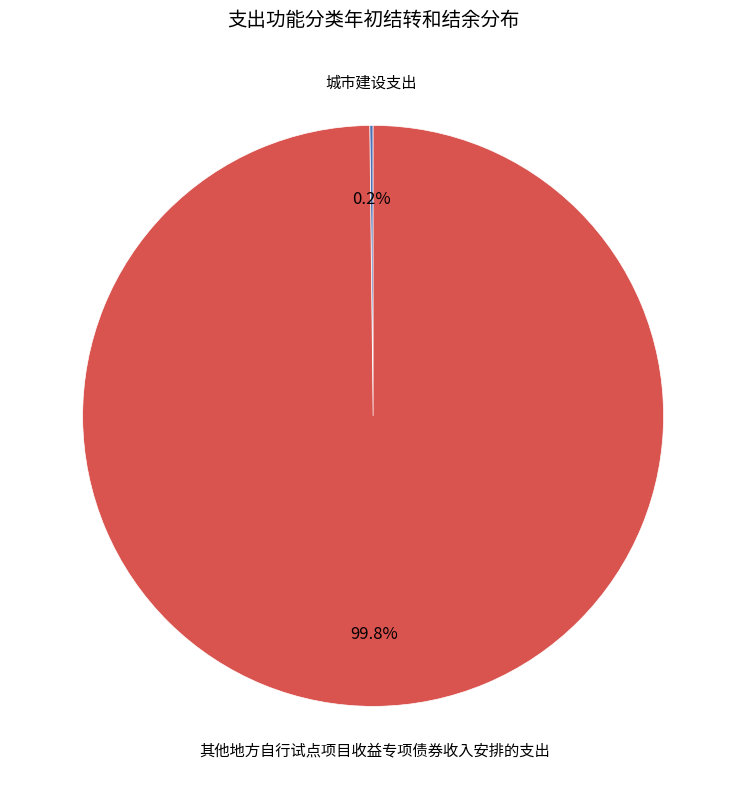

Does any single category account for the majority?

Yes